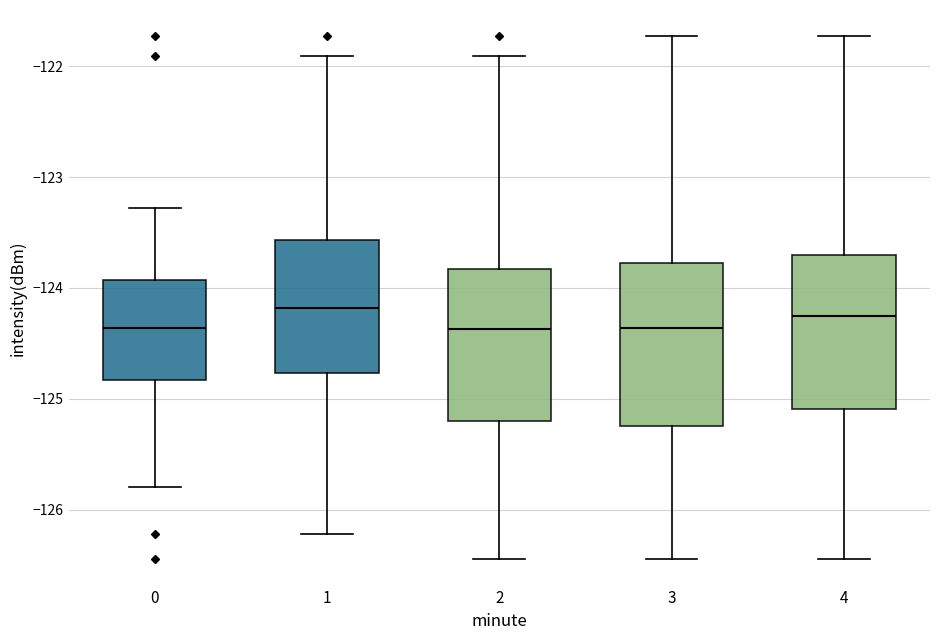

Reading left to right, transcribe this box plot: for each box, give where its median line is, the range the box spans, and where its two whiskers end, as read against the y-axis. The values are not printed on the chart, so give them approximately, as read against the axis.

0: median -124.4, box -124.8 to -123.9, whiskers -125.8 to -123.3
1: median -124.2, box -124.8 to -123.6, whiskers -126.2 to -121.9
2: median -124.4, box -125.2 to -123.8, whiskers -126.4 to -121.9
3: median -124.4, box -125.2 to -123.8, whiskers -126.4 to -121.7
4: median -124.3, box -125.1 to -123.7, whiskers -126.4 to -121.7